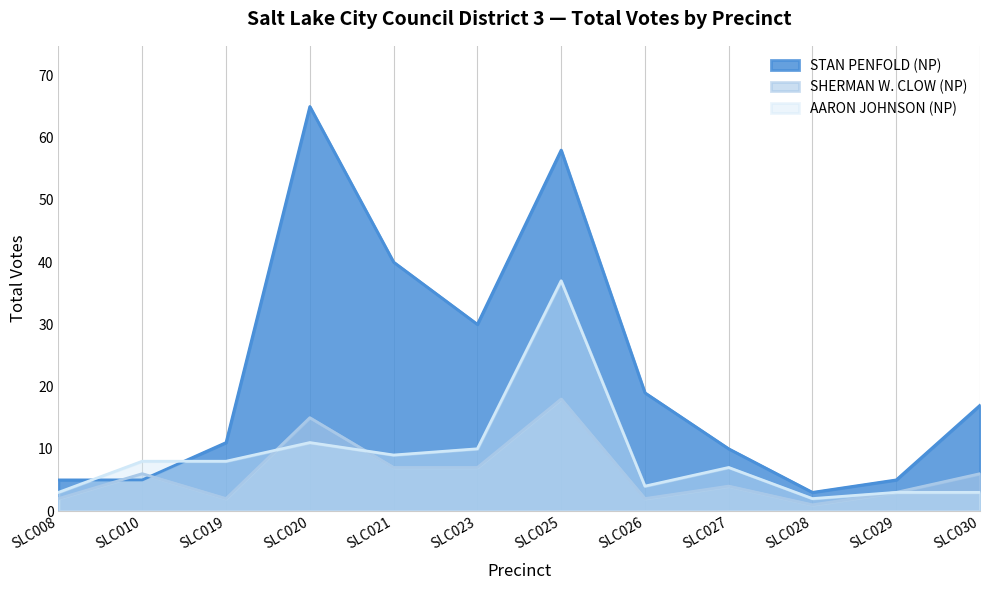

Between which two adjacent categories do SHERMAN W. CLOW (NP) and STAN PENFOLD (NP) first intersect?

SLC008 and SLC010